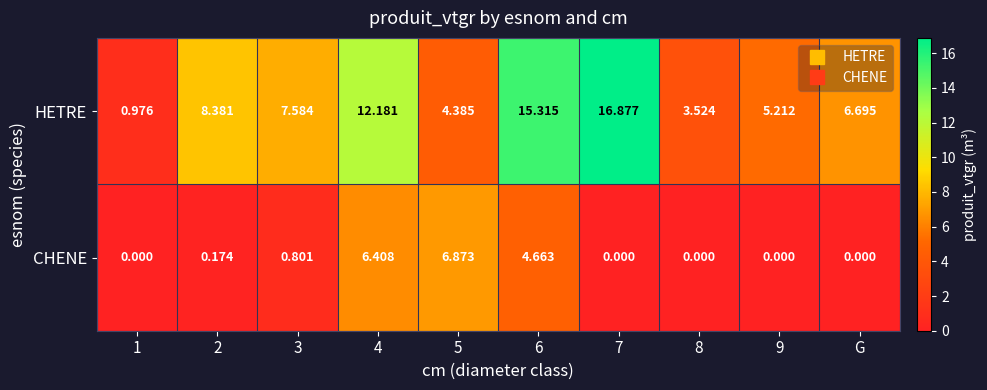

List the series in order of their overall mean, highest first.

HETRE, CHENE